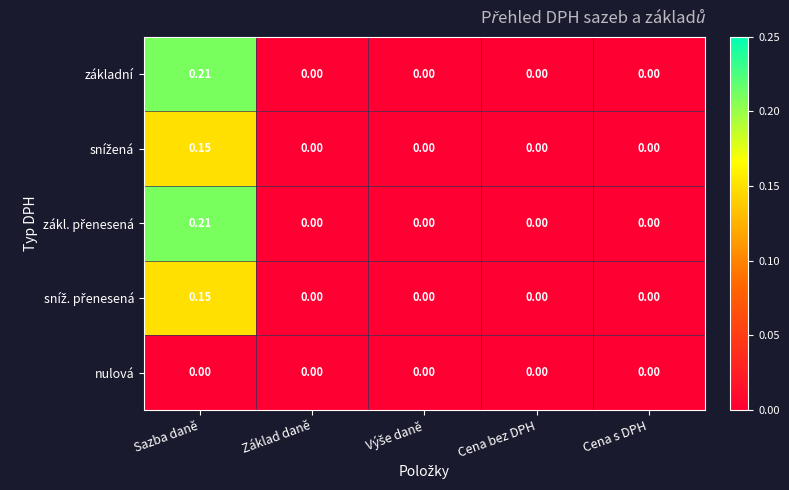

At which category does the chart reach its peak across all series?

Sazba daně